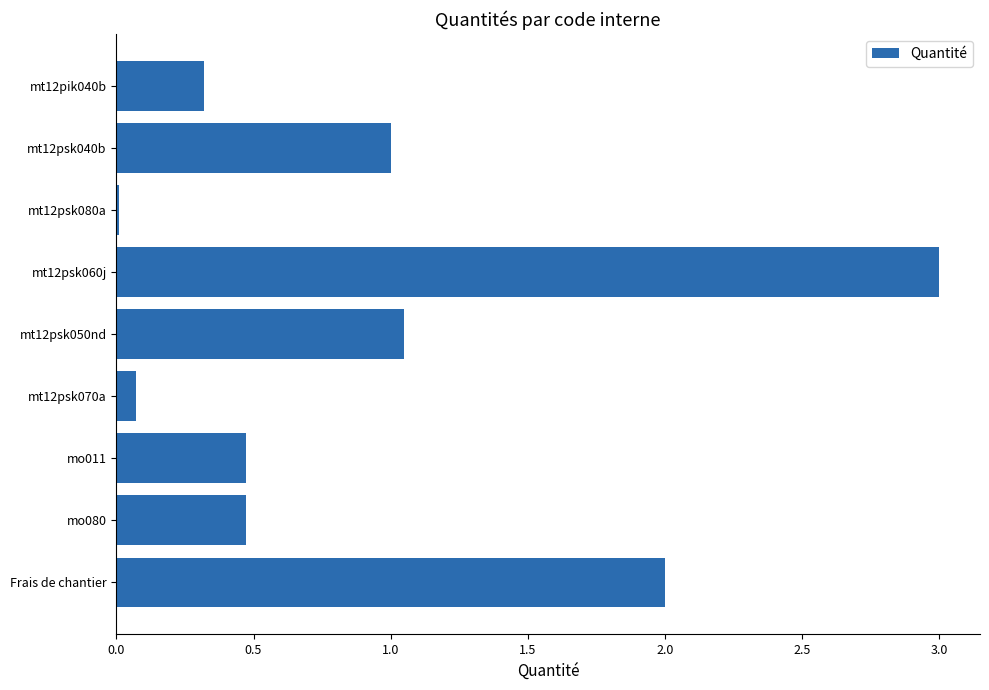

What is the value of the 8th bar from the top?

0.5